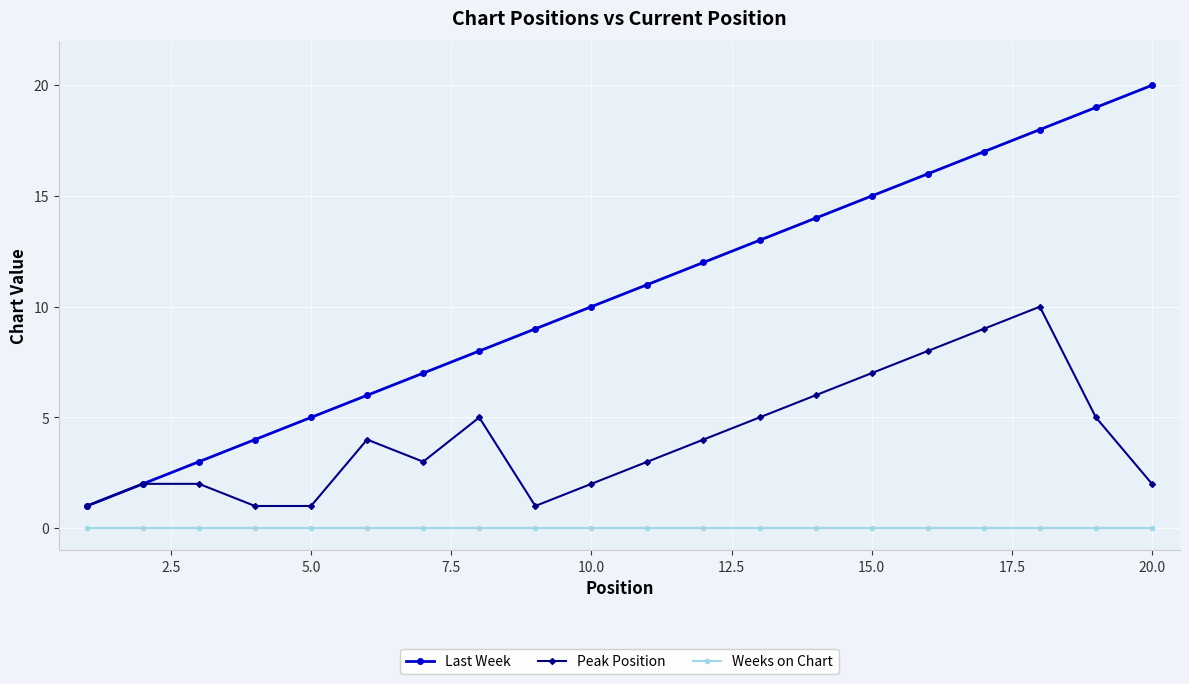

True or false: Last Week has more than 0 interior local peaks.

False